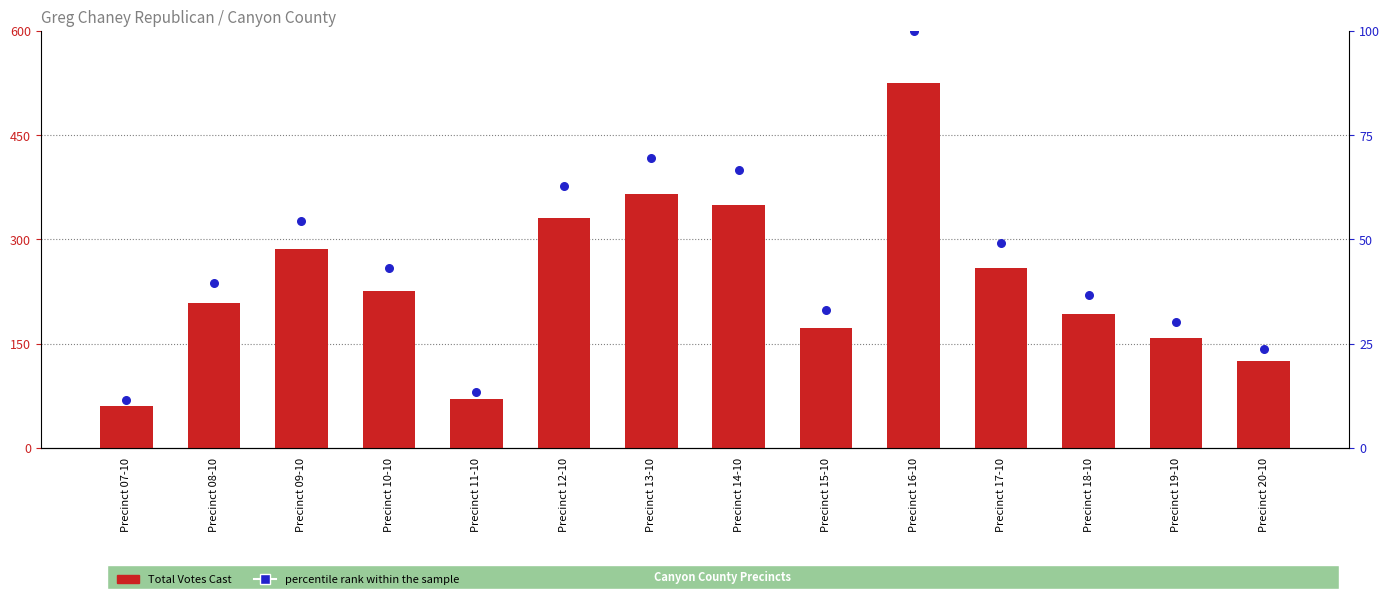

What is the total value across all series at Precinct 18-10?

228.6